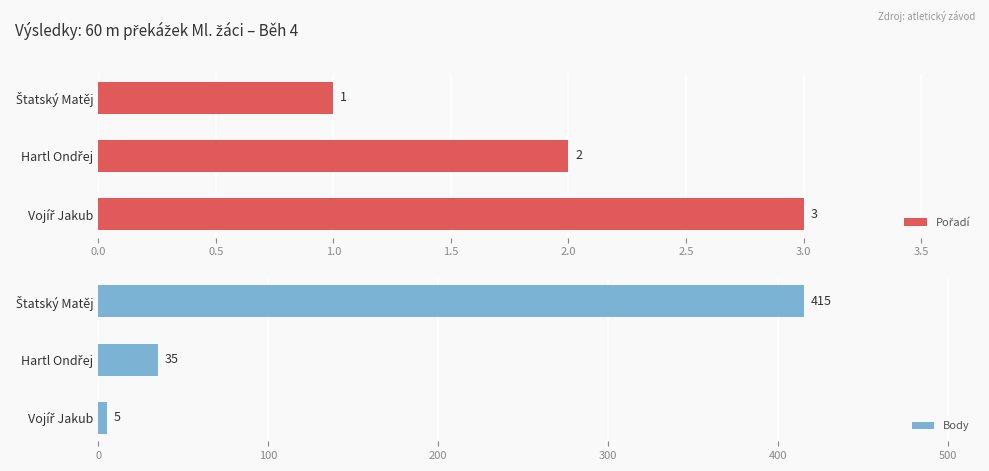

What is the sum of all Body values?

455